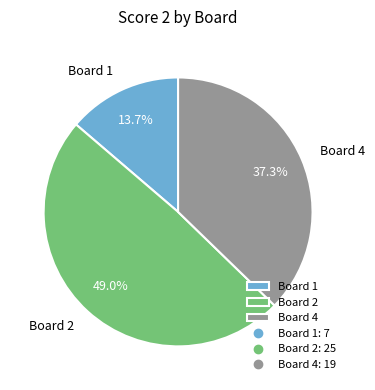

How many segments does this pie chart have?

3